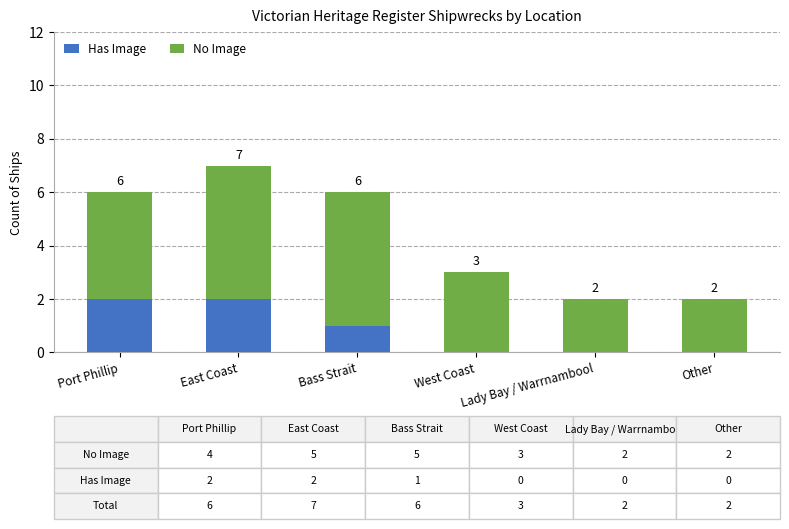

What is the total value across all series at Bass Strait?

6